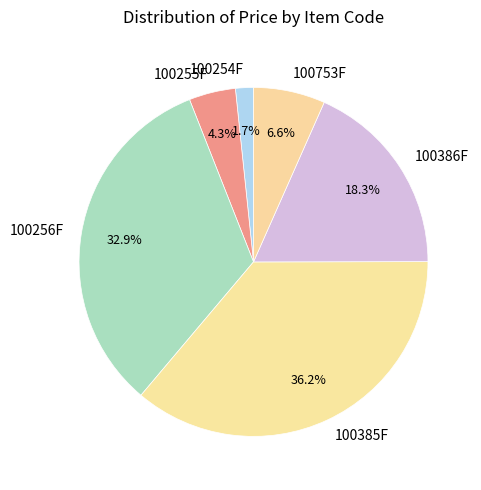

What is the ratio of the value at 100386F to the value at 100256F?

0.6